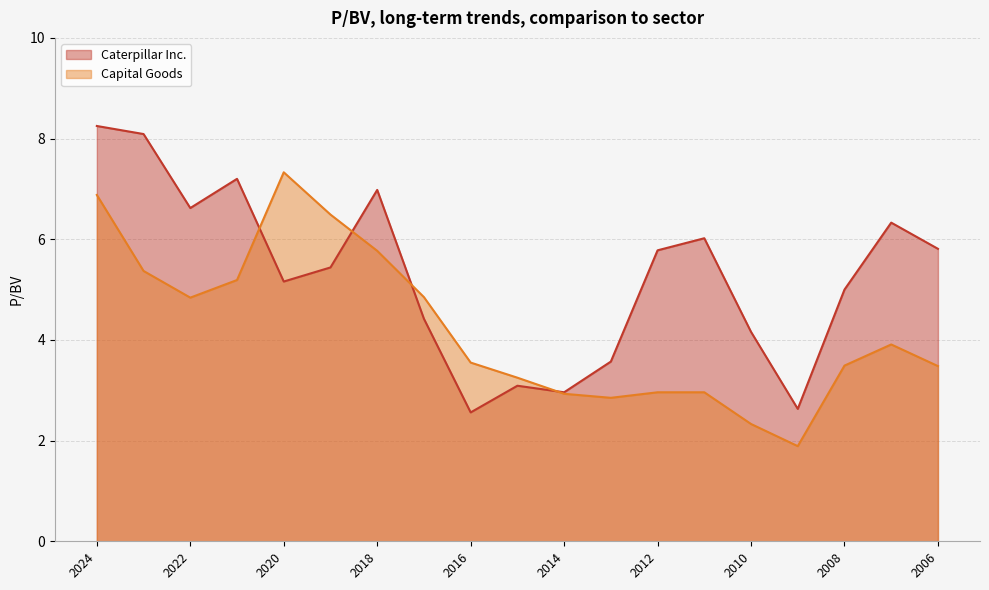

Reading left to right, transcribe all the data shown in this chart.

Caterpillar Inc.: 8.2	8.1	6.6	7.2	5.2	5.4	7.0	4.4	2.6	3.1	3.0	3.6	5.8	6.0	4.2	2.6	5.0	6.3	5.8
Capital Goods: 6.9	5.4	4.8	5.2	7.3	6.5	5.8	4.8	3.5	3.2	2.9	2.9	3.0	3.0	2.3	1.9	3.5	3.9	3.5